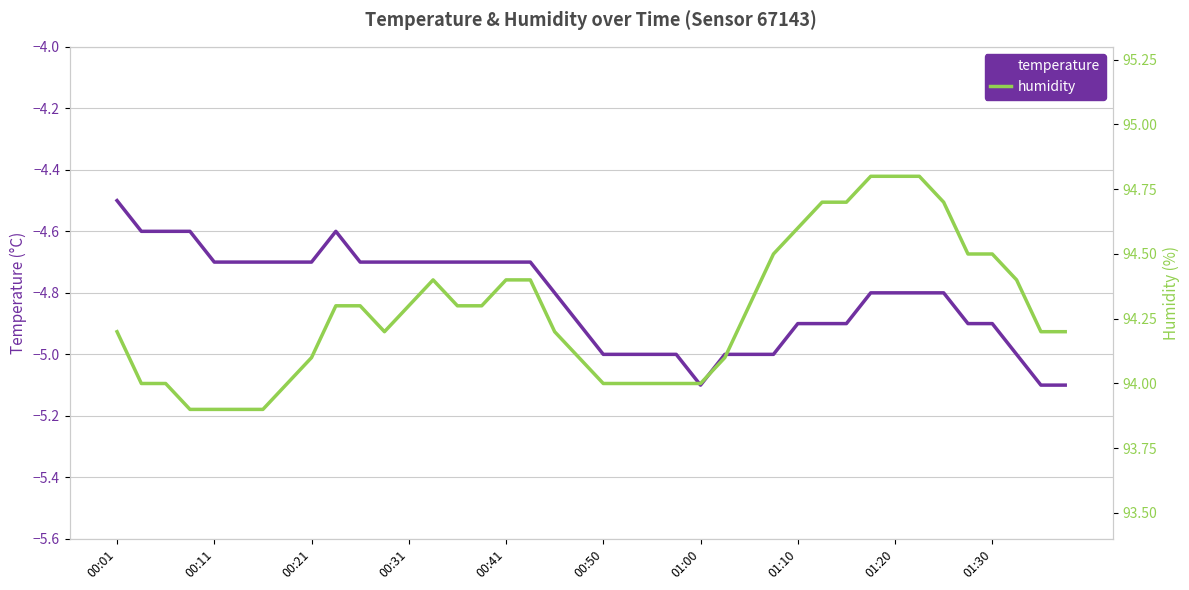

What is the lowest value of the temperature series?

-5.1